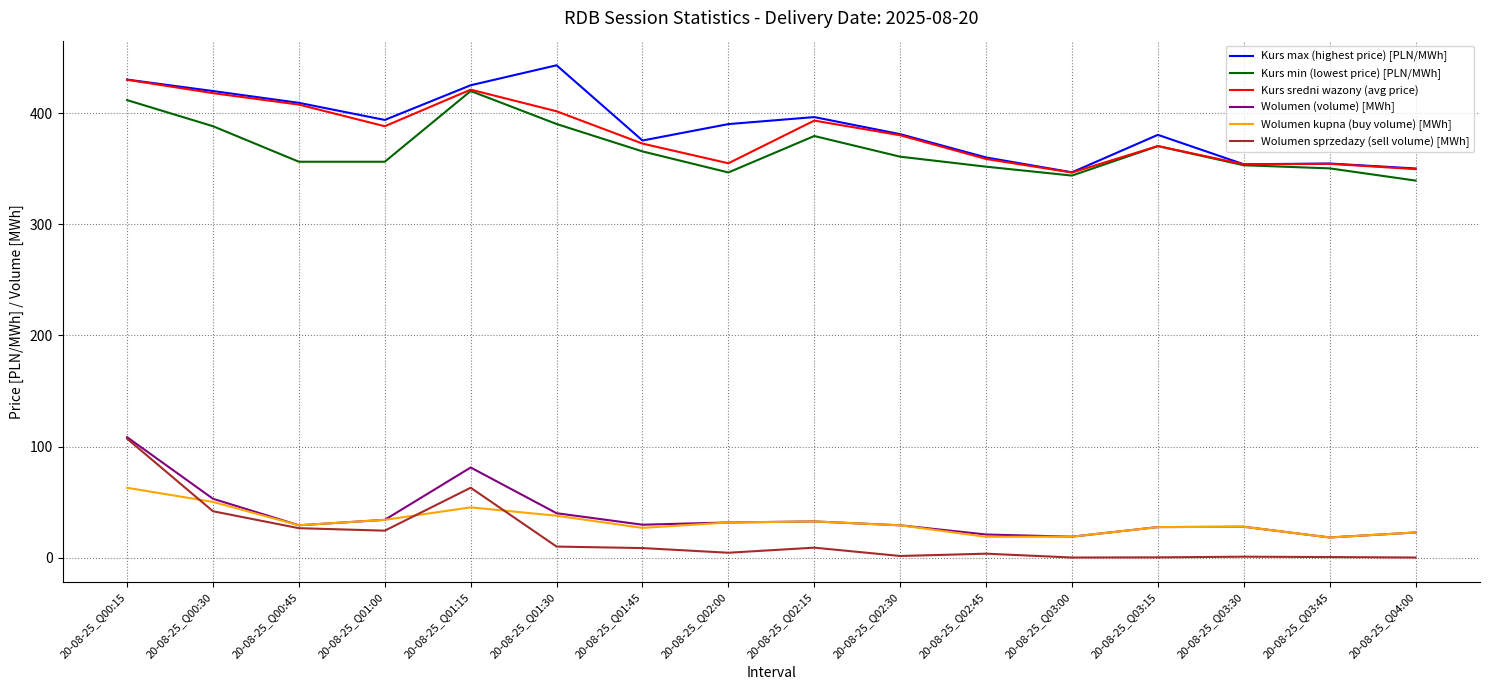

How many values in the Kurs min (lowest price) [PLN/MWh] series exceed 360?

8